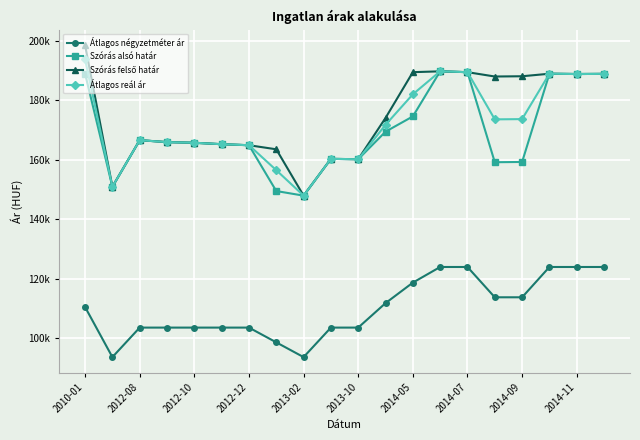

At which category is the sum across all series the highest?

13